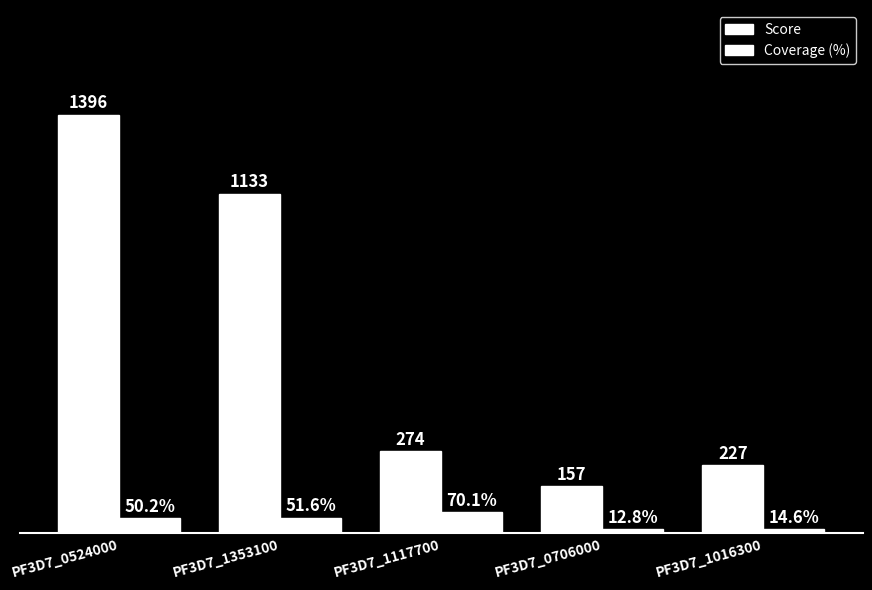

Reading right to left, transcribe all the data shown in this chart.

Score: 227.0	157.0	274.0	1133.0	1396.0
Coverage (%): 14.6	12.8	70.1	51.6	50.2